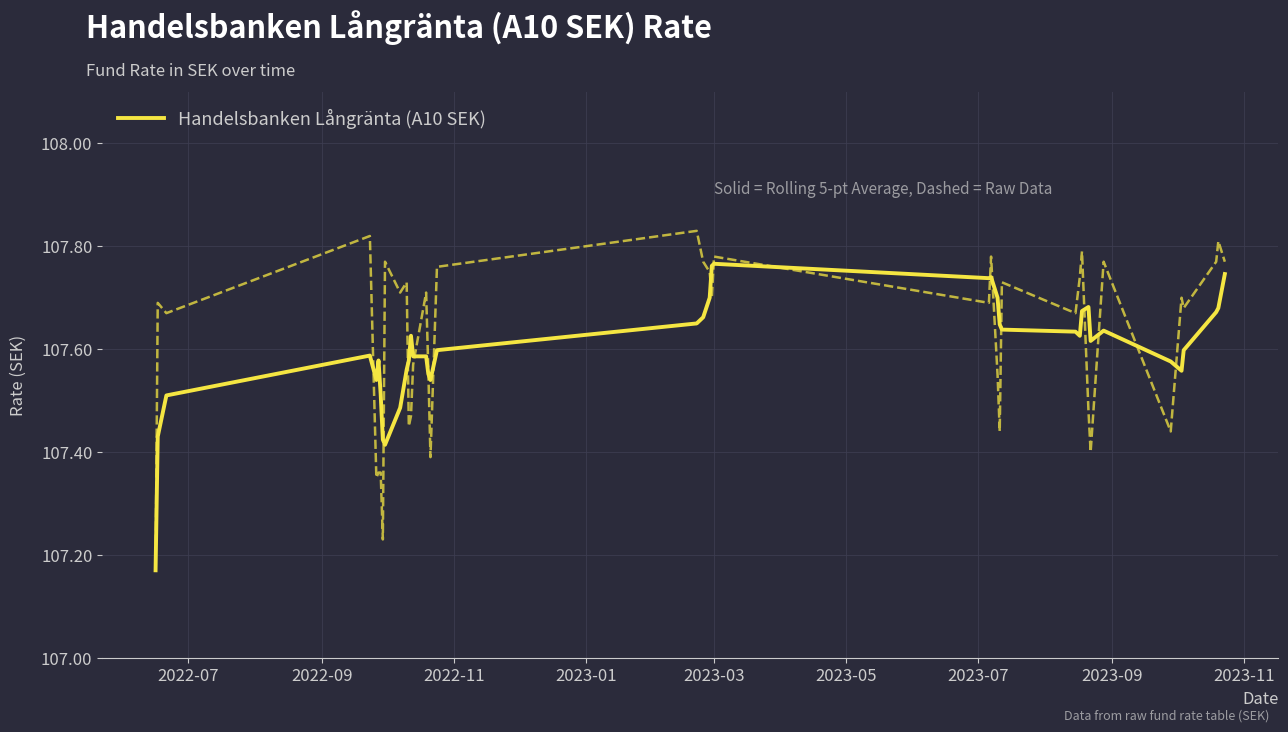

How many points are higher than both their immediate neighbors (excluding endpoints)?

7